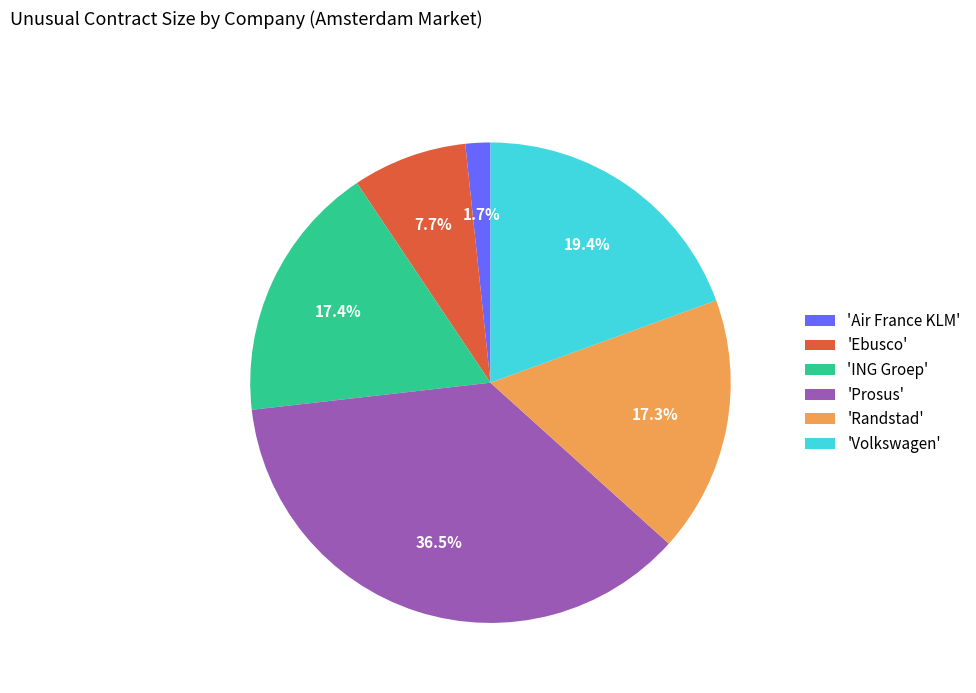

Is 'Ebusco' the majority of the pie?

No